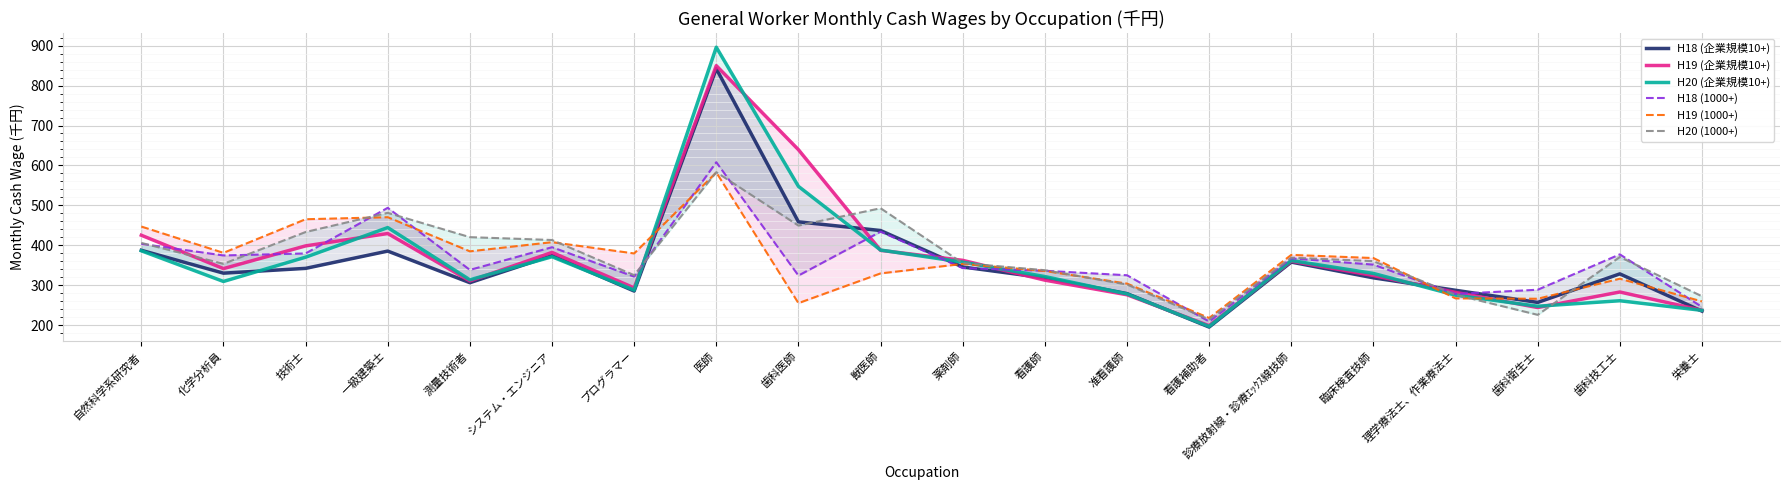

The value of H20 (企業規模10+) at 薬剤師 is 357.6. True or false?

True